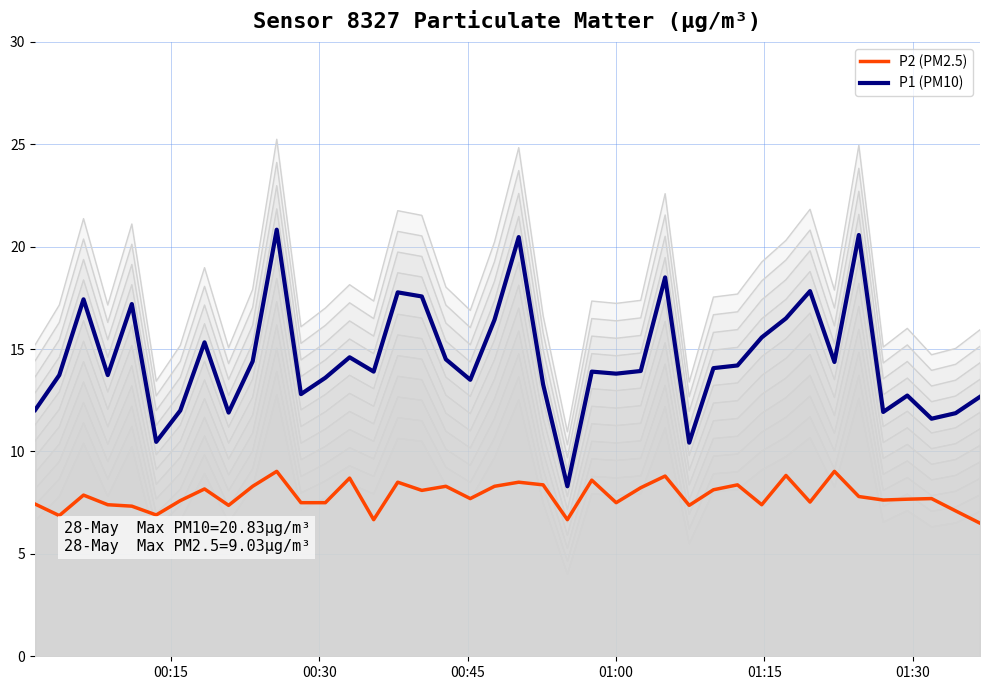

True or false: P1 (PM10) and P2 (PM2.5) intersect in this chart.

False